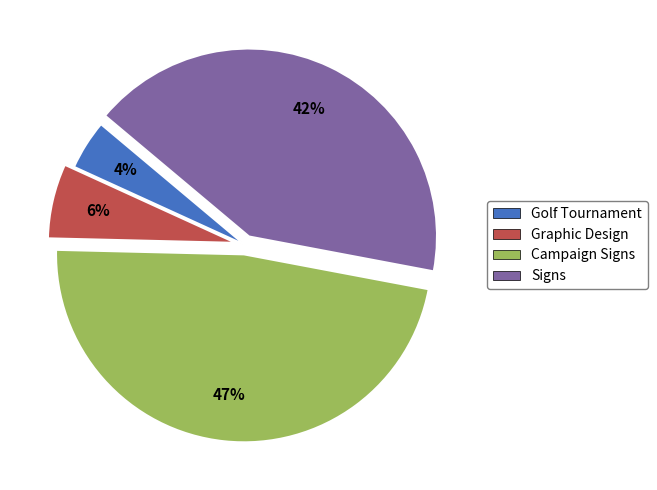

What is the smallest slice in the pie chart?

Golf Tournament